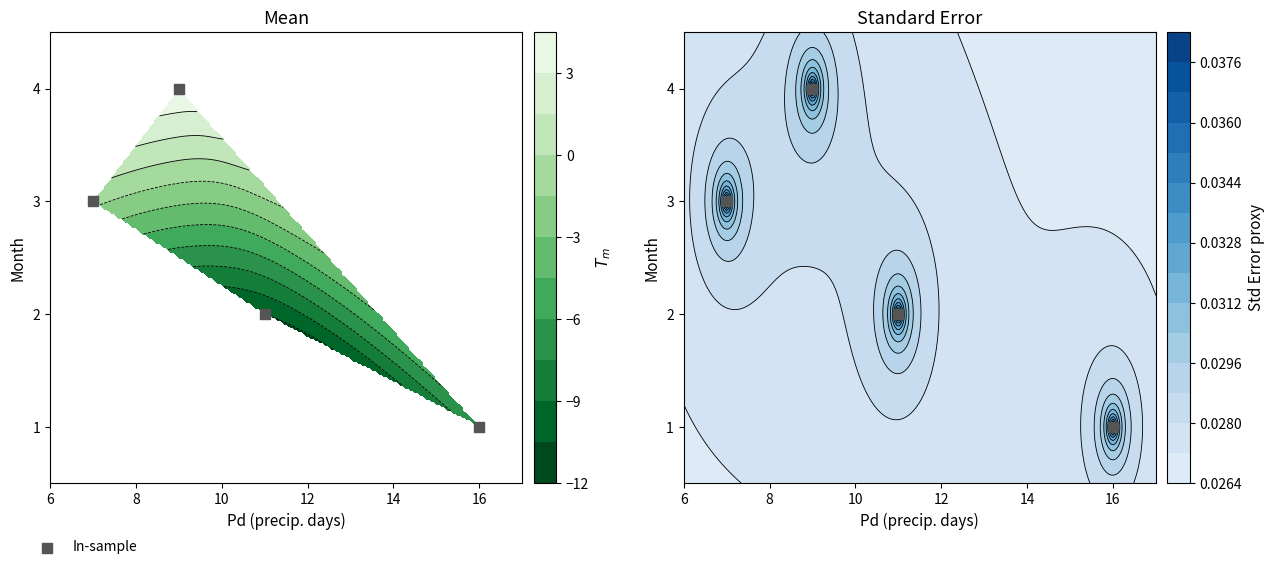

What is the sum of all values?

10